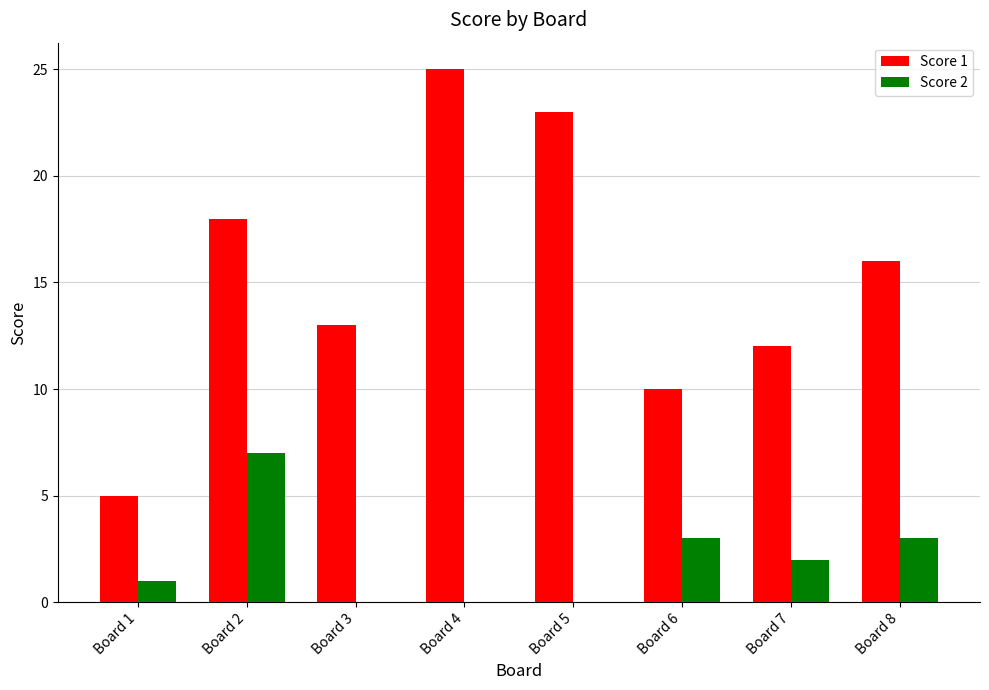

Which series has the largest total across all categories?

Score 1